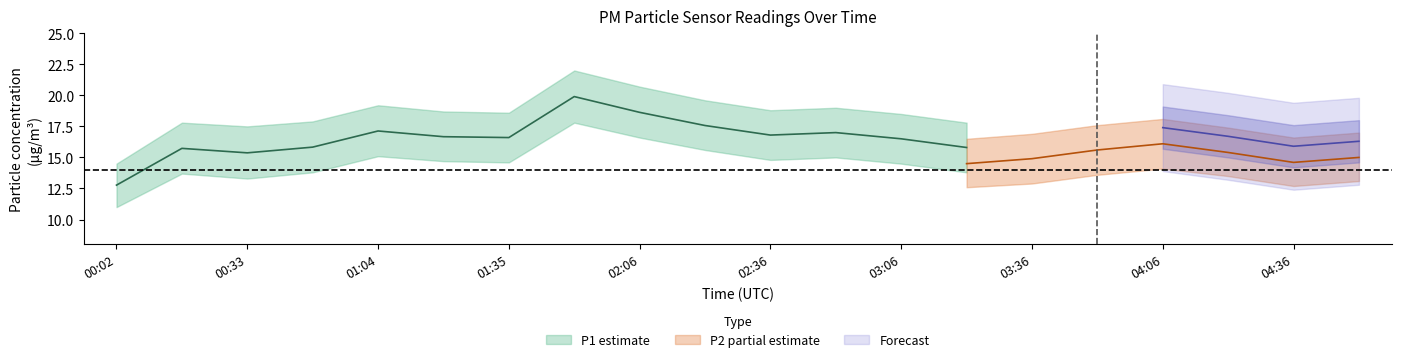

Is it true that P1 equals 15.8 at 03:21?

True